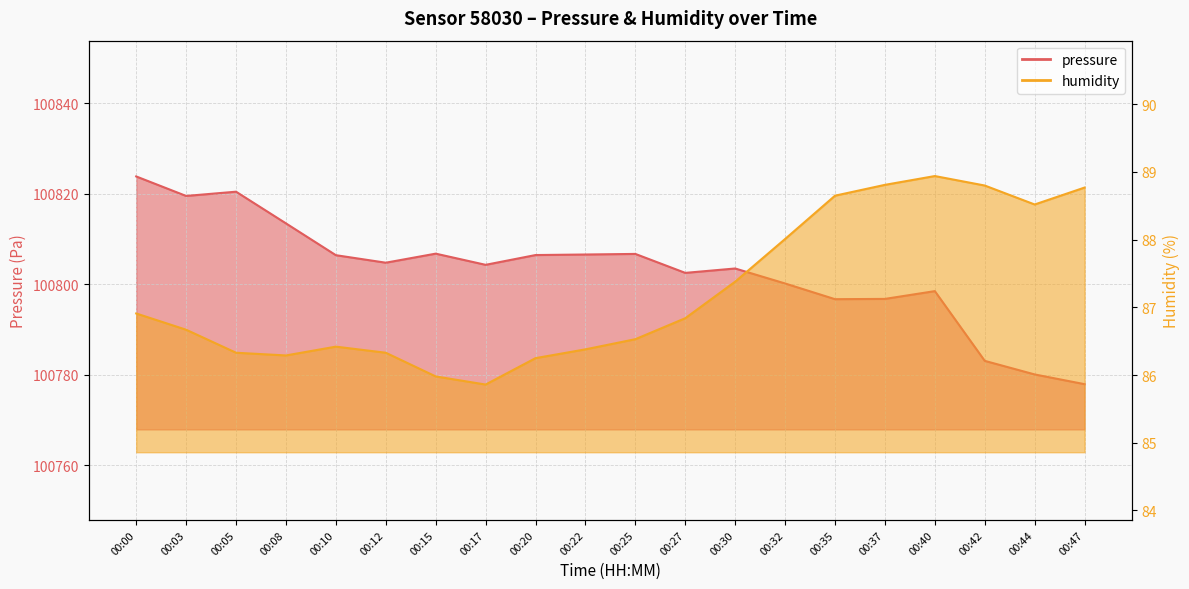

What is the value of the humidity point at the 12th from the left?

86.8